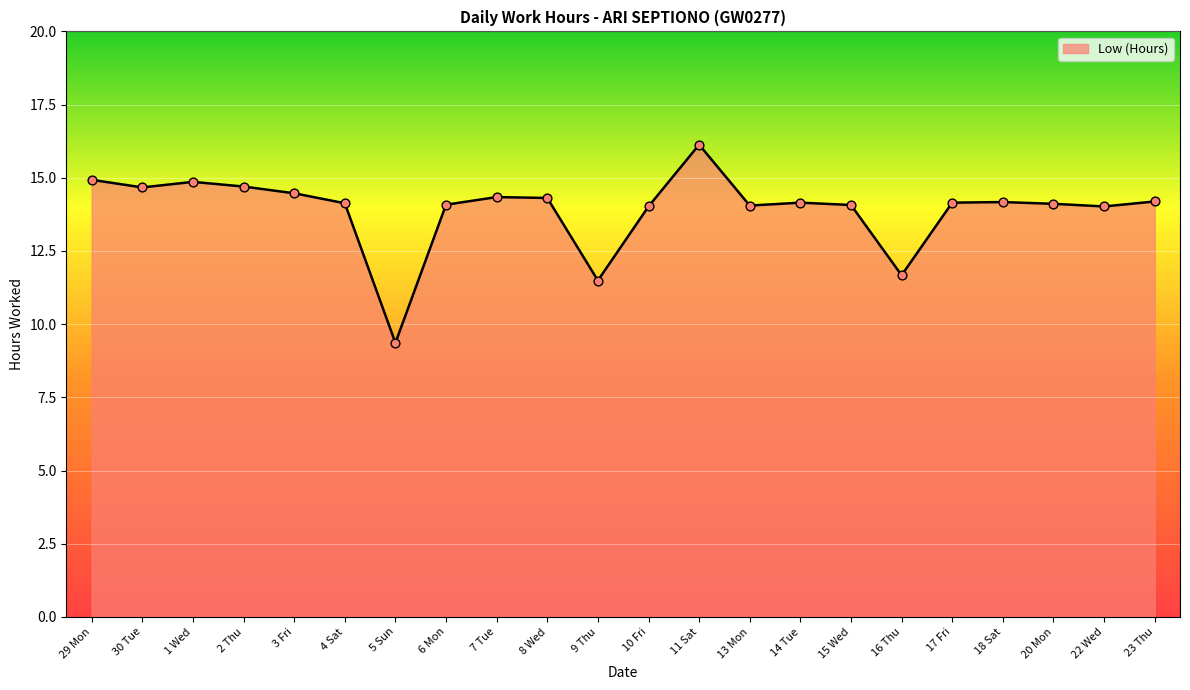

Approximately how many times larger is the value at 13 Mon compared to 18 Sat?

1.0